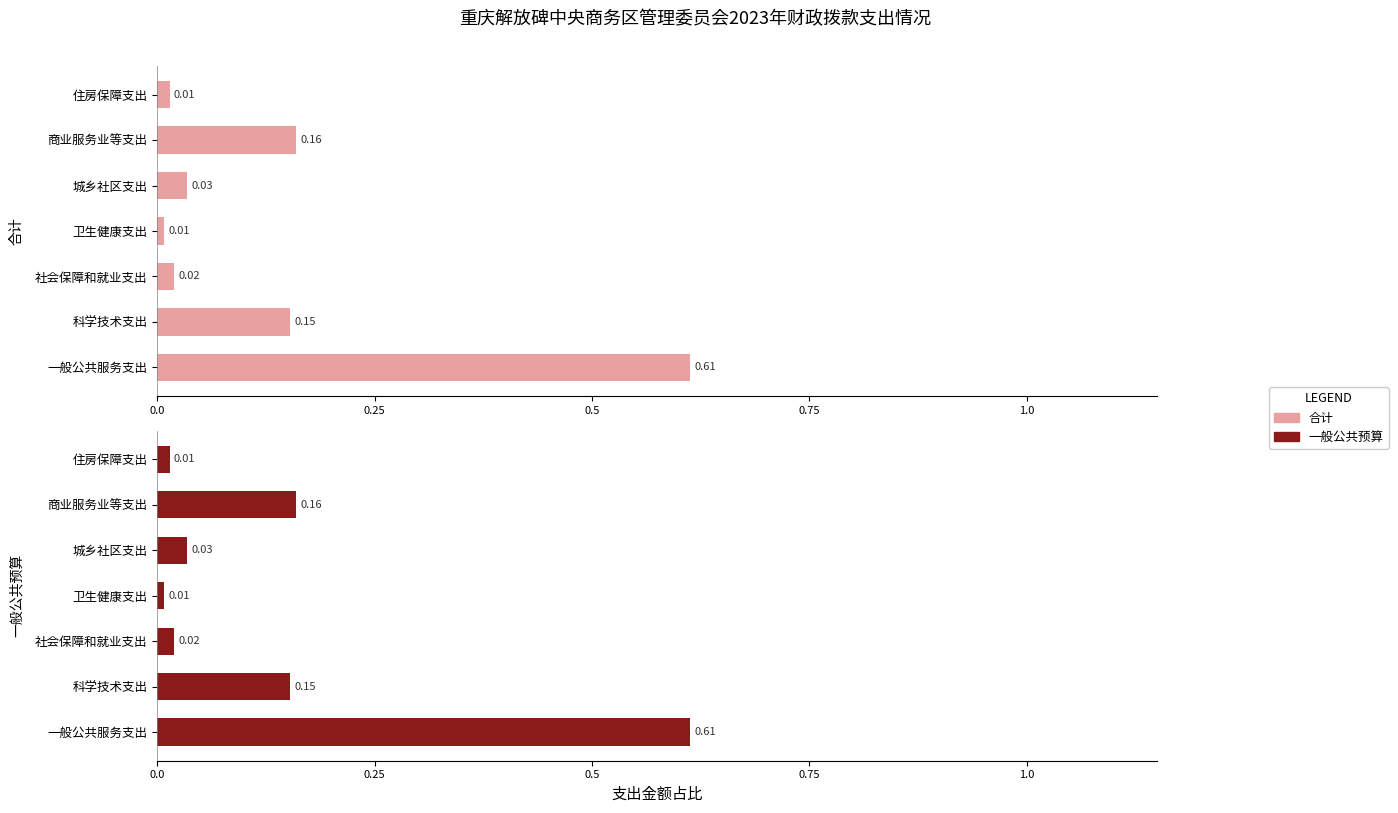

At 商业服务业等支出, list the series in order from largest to smallest.

合计, 一般公共预算